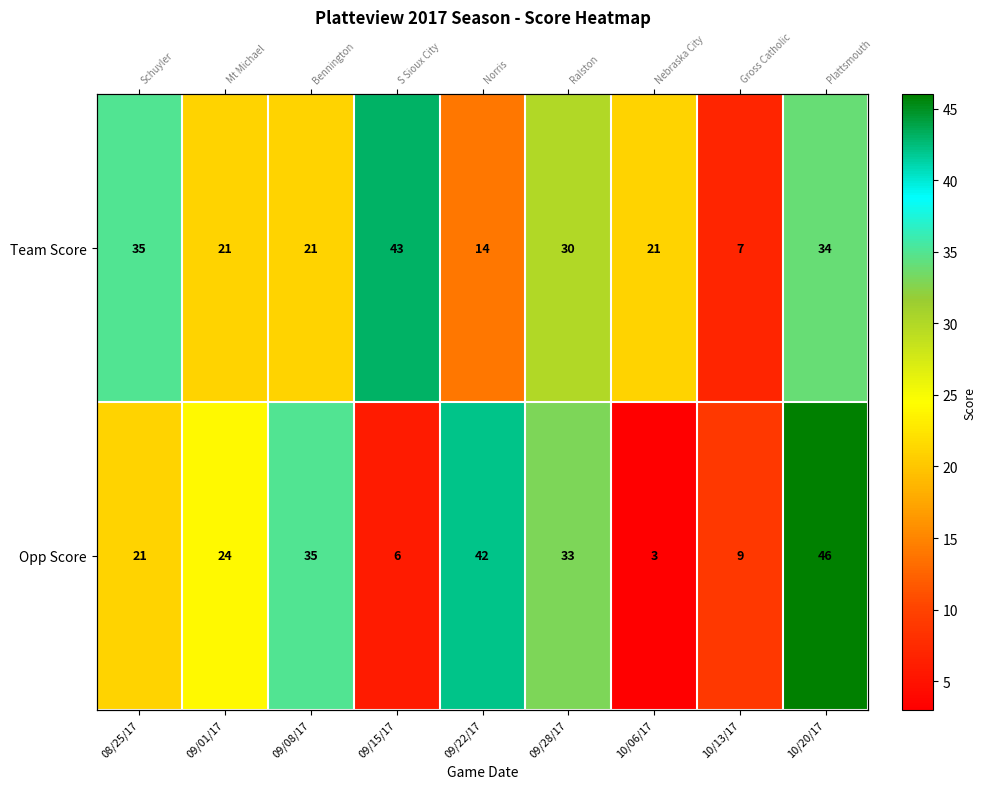

What is the total value across all series at 08/25/17?

56